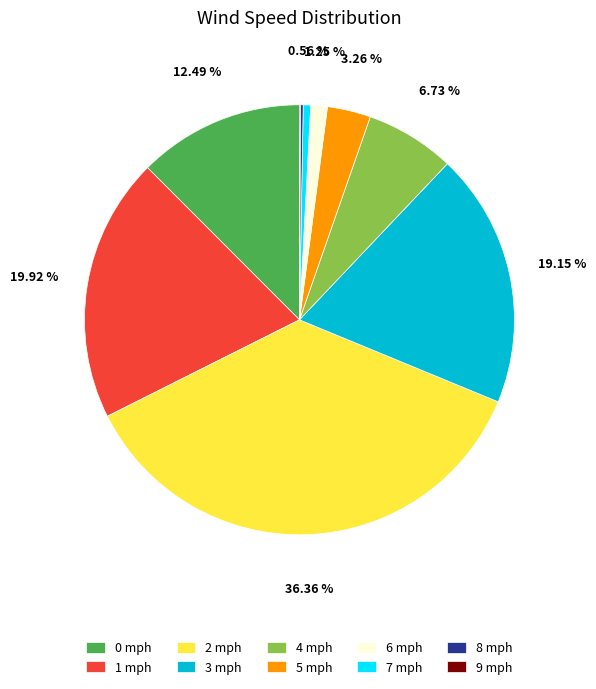

Is the sum of 7 mph and 5 mph greater than half?

No